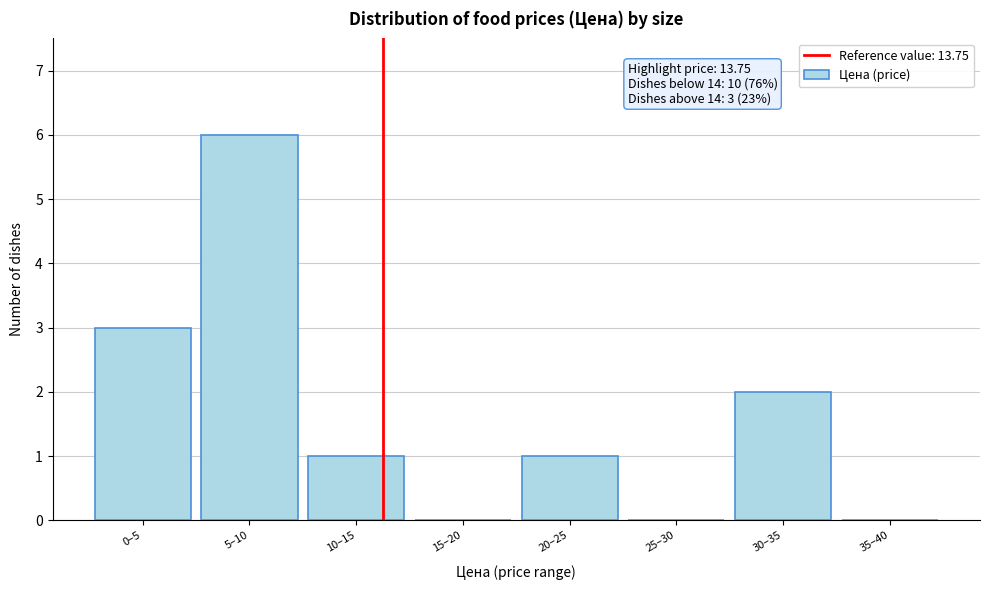

Reading left to right, list all the values displayed in this chart.

0–5=3	5–10=6	10–15=1	15–20=0	20–25=1	25–30=0	30–35=2	35–40=0